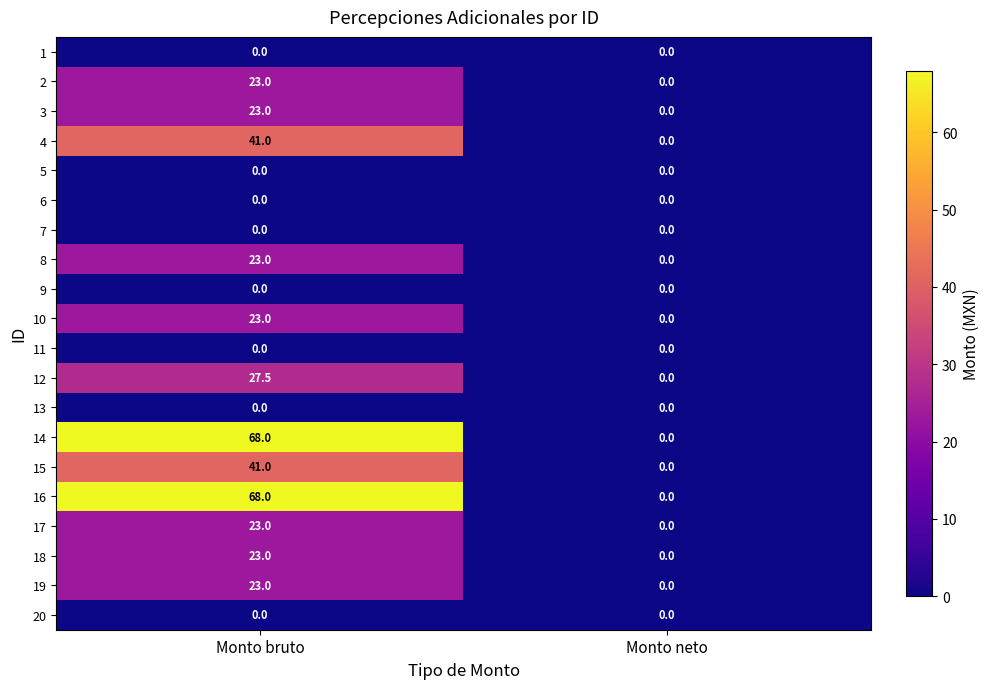

At which category is the sum across all series the highest?

Monto bruto